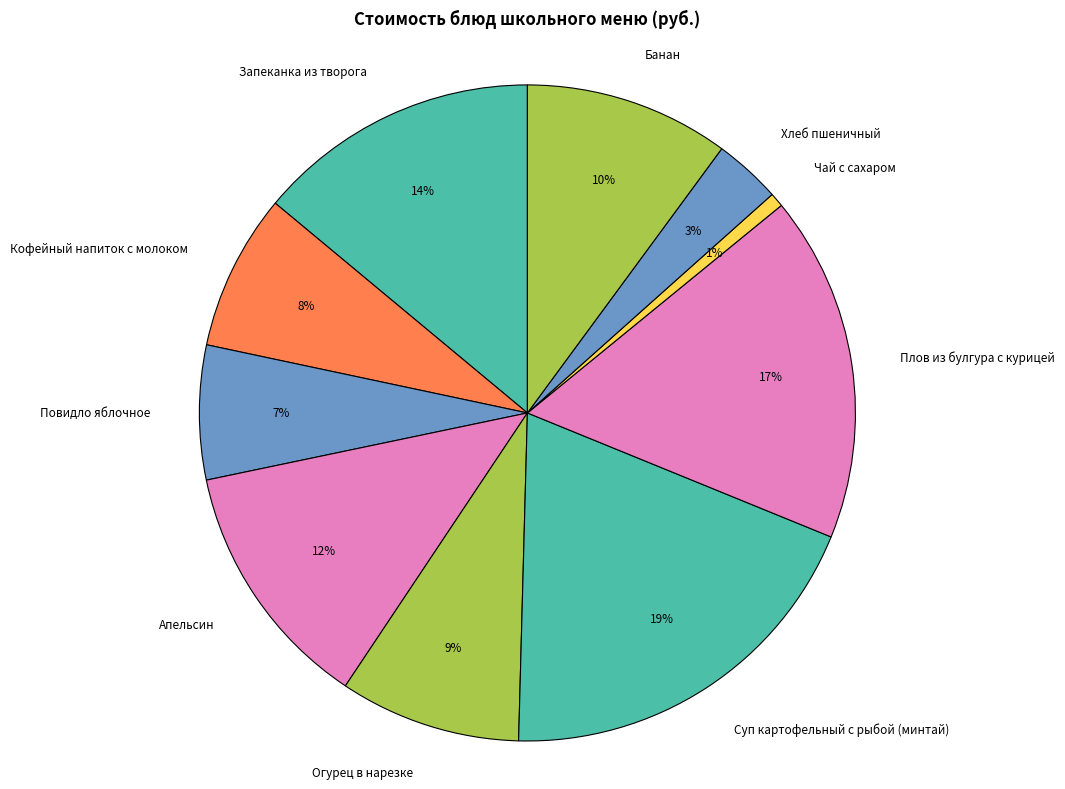

What percentage is the Повидло яблочное slice, to the nearest percent?

7%